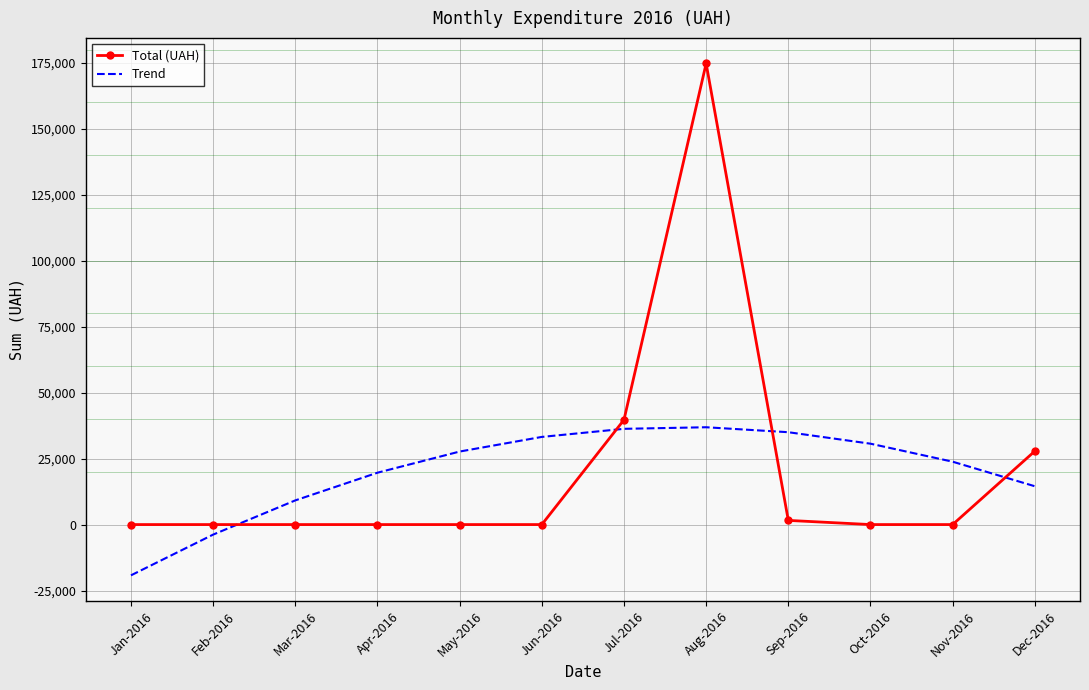

What is the difference between the maximum and minimum values in the Trend series?

56116.9